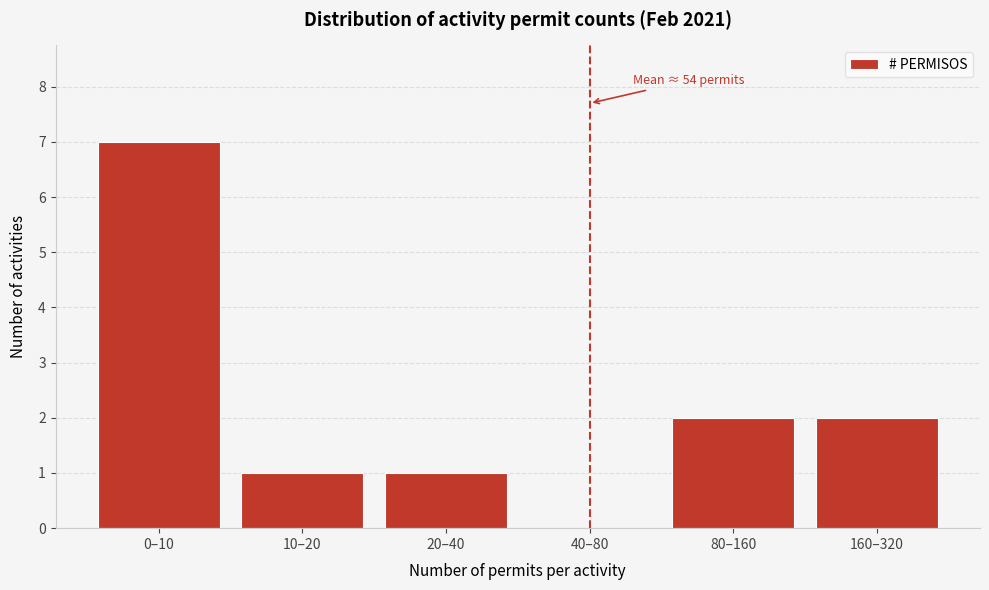

Reading right to left, transcribe all the data shown in this chart.

160–320=2	80–160=2	40–80=0	20–40=1	10–20=1	0–10=7